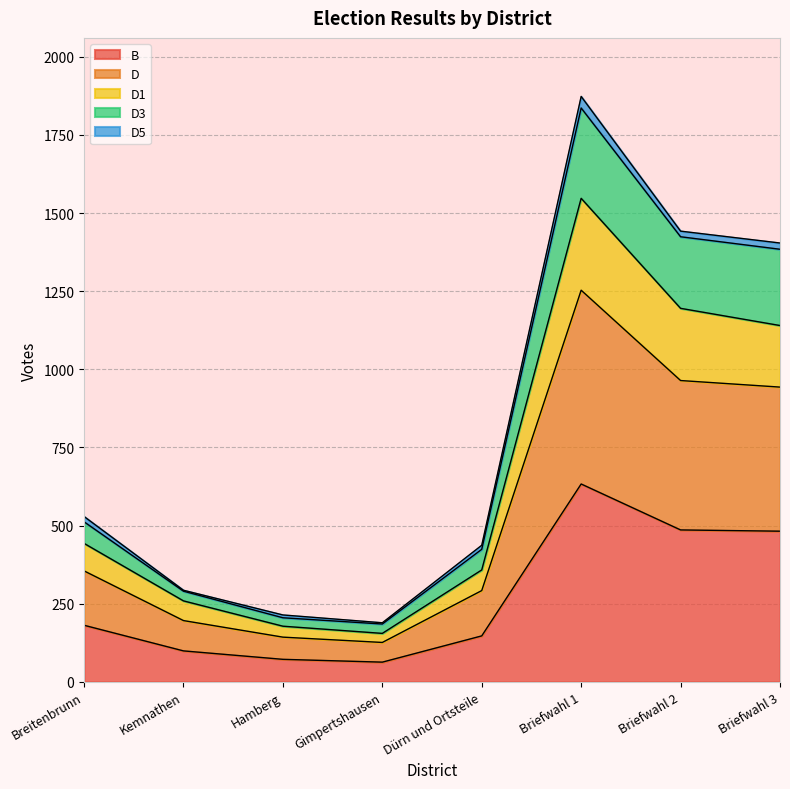

At which category is the sum across all series the highest?

Briefwahl 1